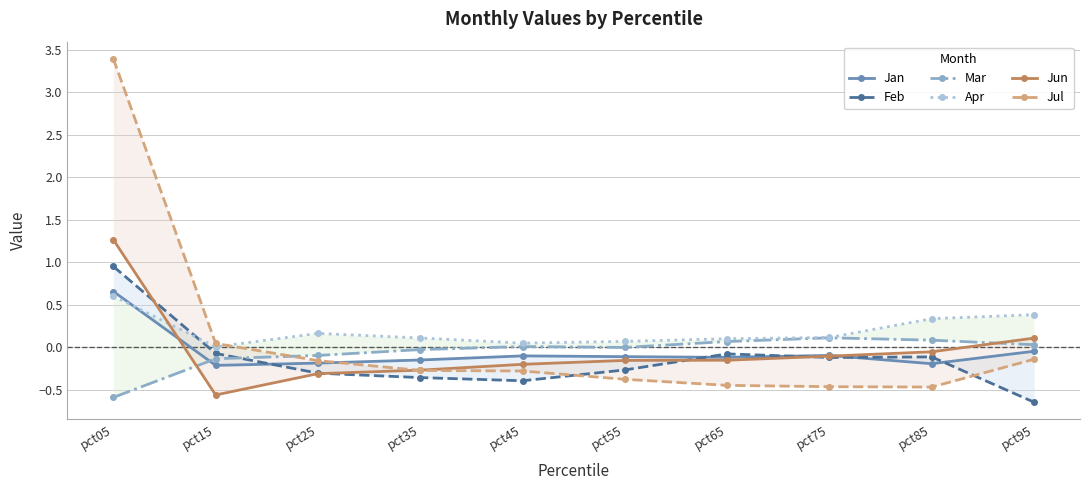

What is the minimum value shown in the chart?

-0.6